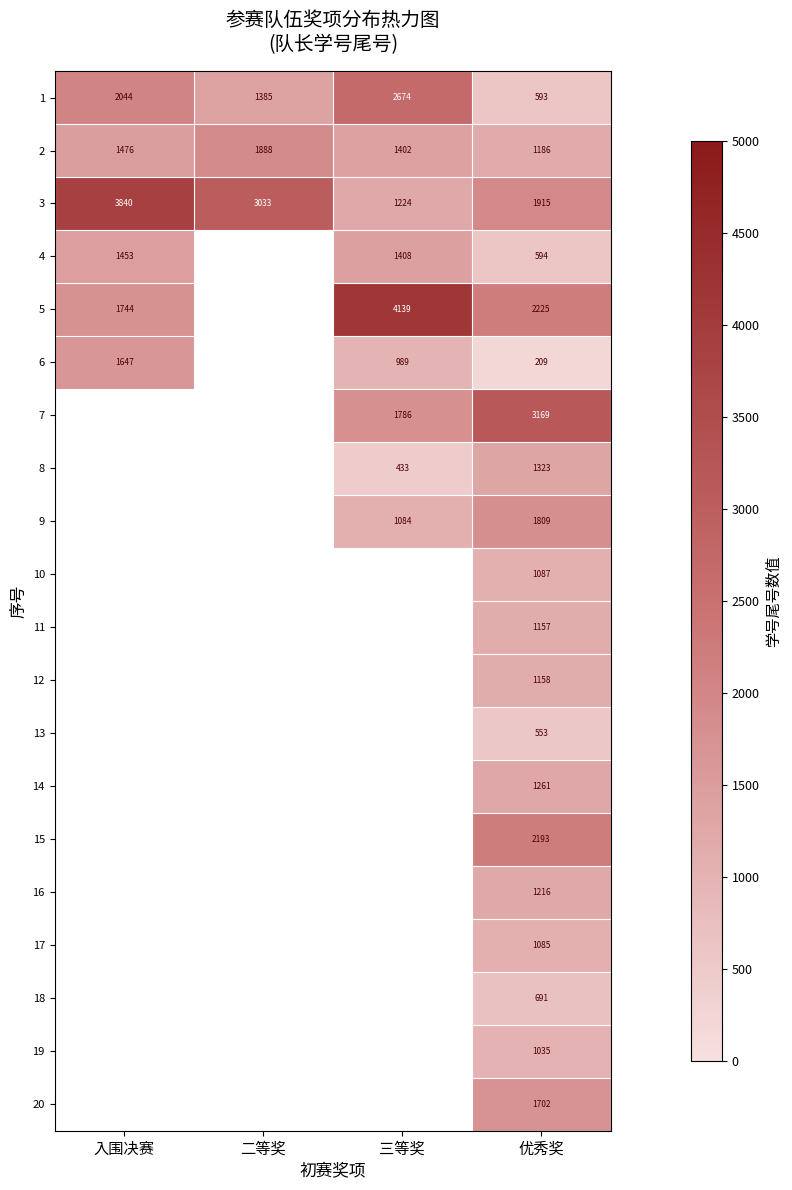

Is it true that 4 equals 2119 at 入围决赛?

False